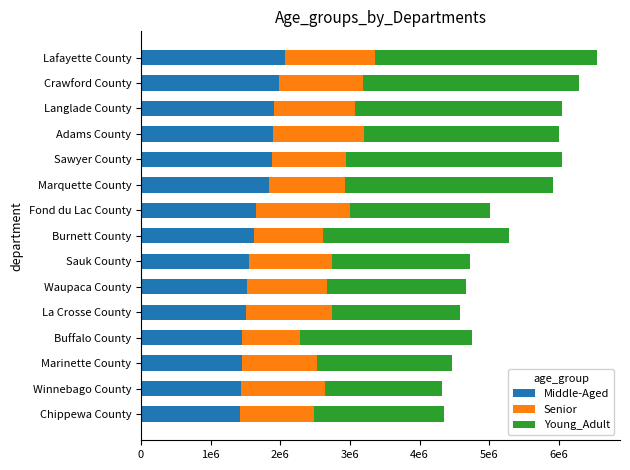

What are all the series names shown in the legend?

Middle-Aged, Senior, Young_Adult